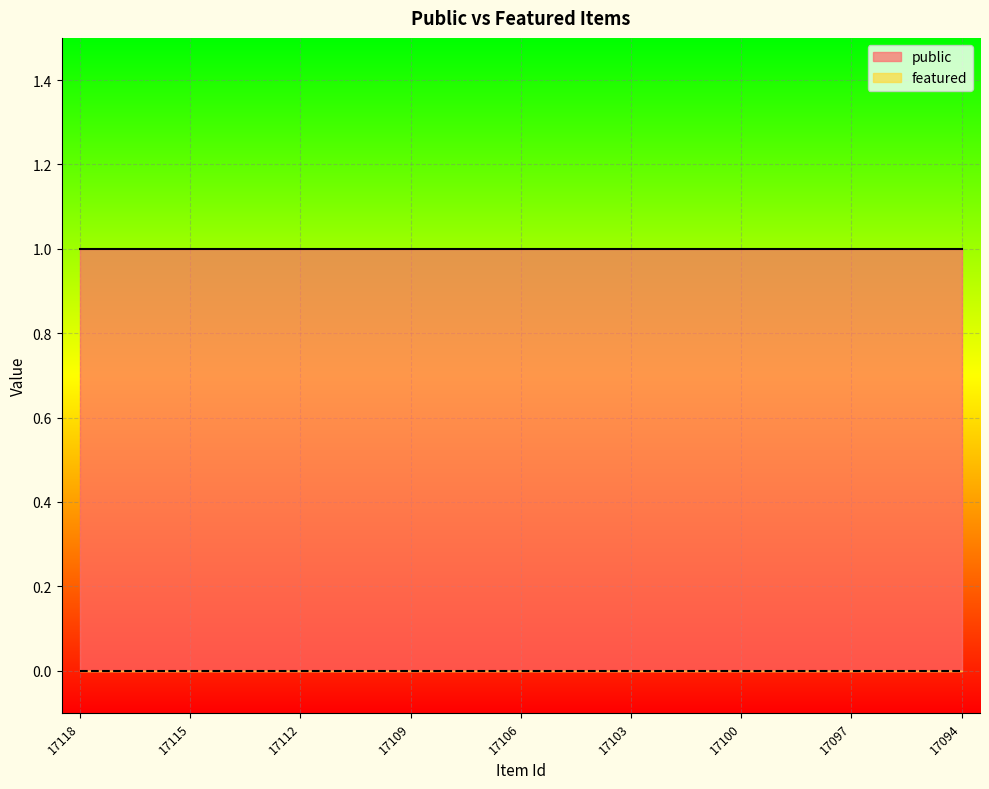

At which category is the sum across all series the highest?

17118